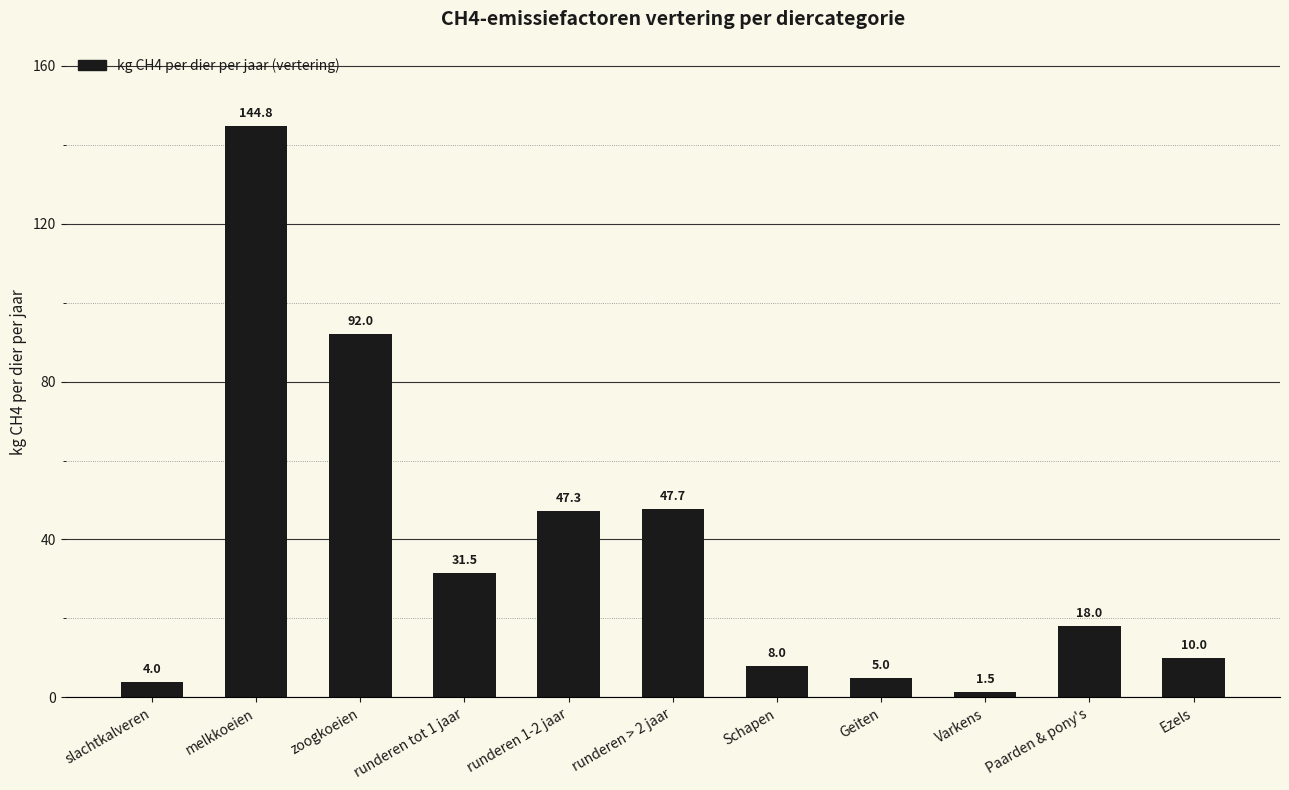

What is the smallest value displayed?

1.5